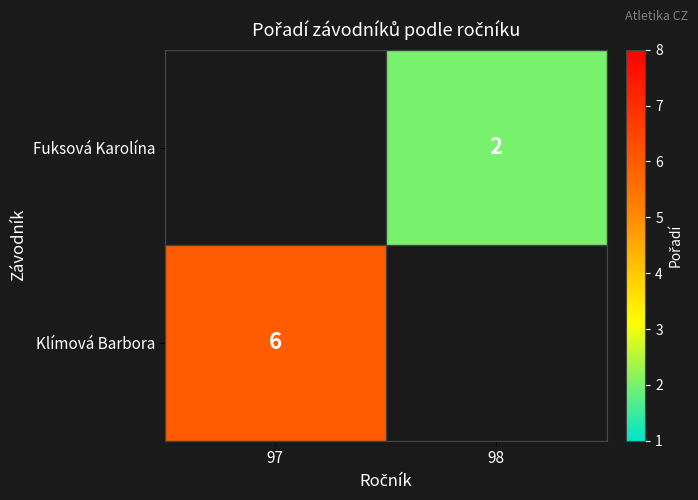

How many data points does each series have?

2